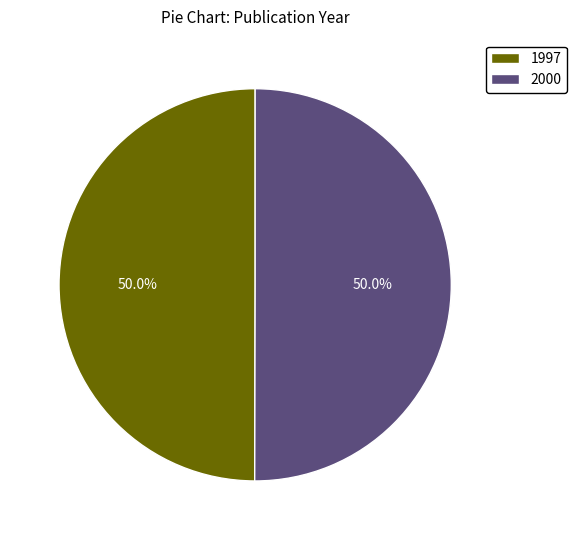

How many slices are in this pie chart?

2